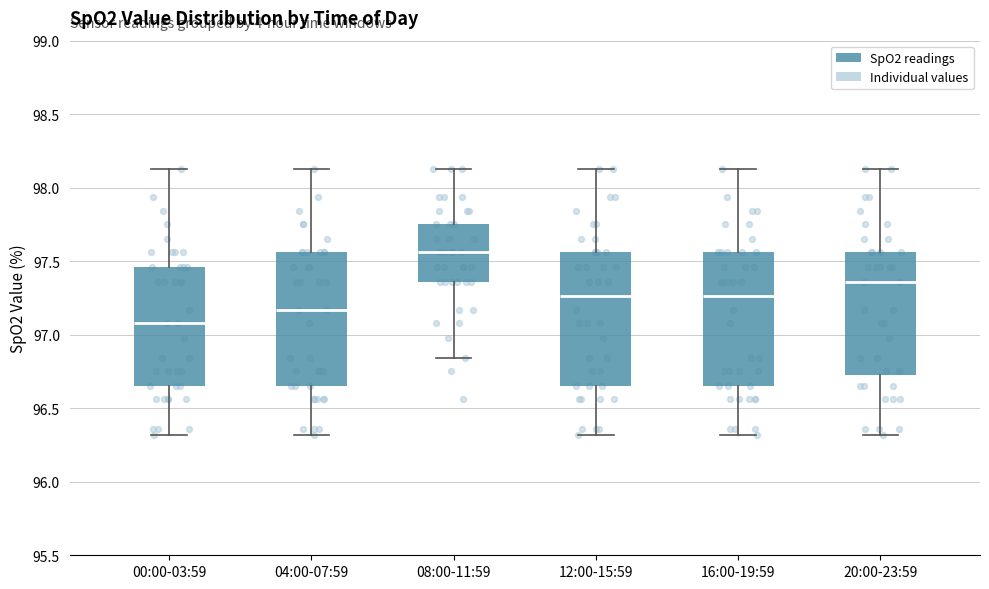

Where does the lower whisker of the box for 00:00-03:59 end on the y-axis? The values are not printed on the chart, so give them approximately, as read against the axis.

96.30